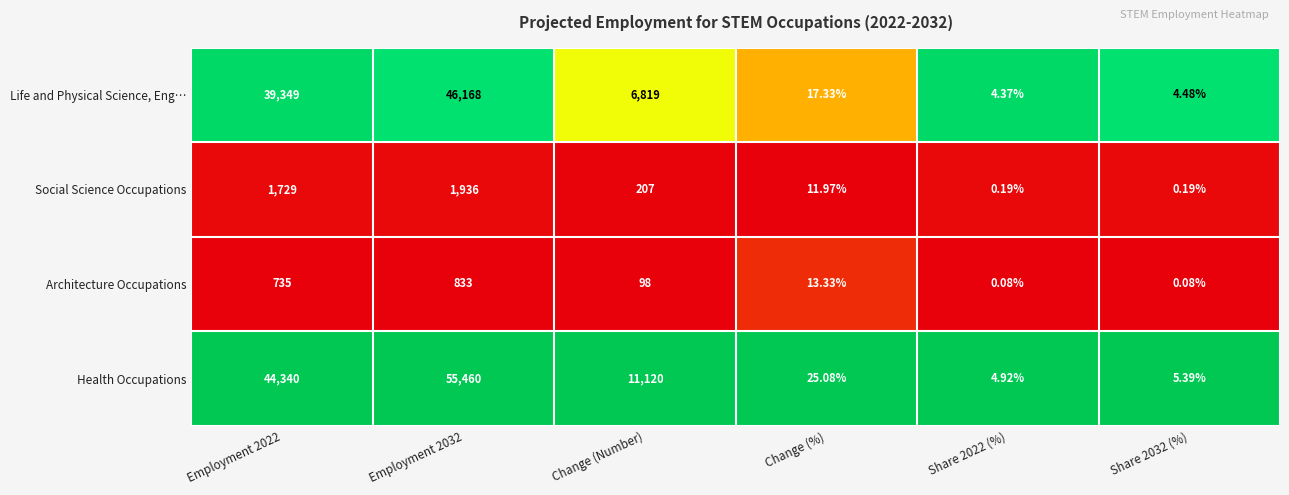

Rank the series by their maximum value, from lowest to highest.

Architecture Occupations, Social Science Occupations, Life and Physical Science, Eng…, Health Occupations